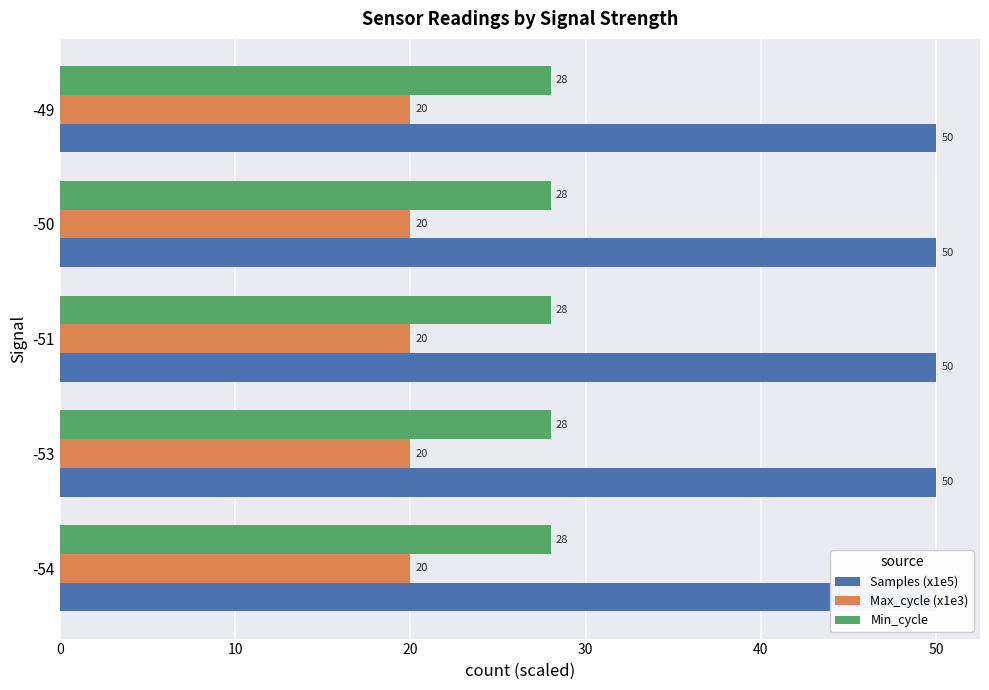

What is the label of the 12th bar from the right?

-50